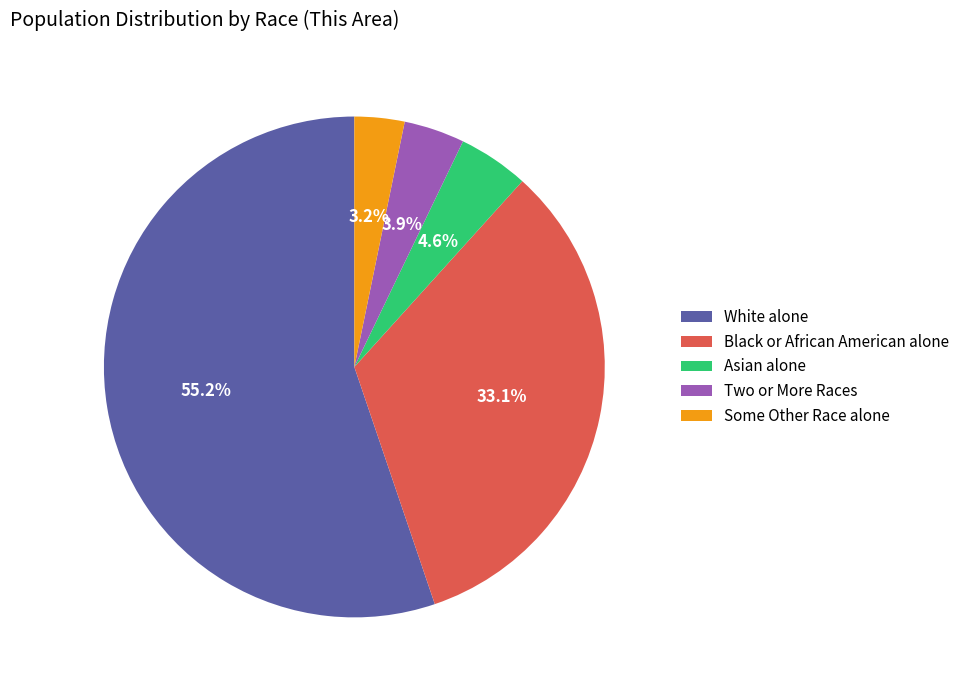

Combined, do Some Other Race alone and Two or More Races account for over 50%?

No